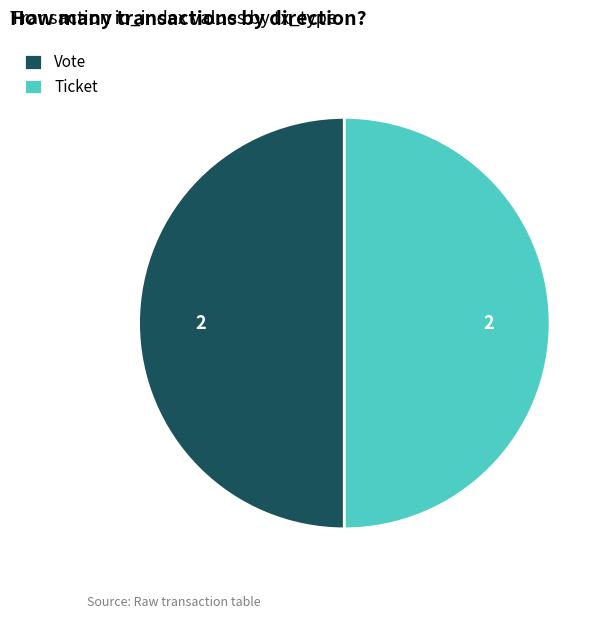

Do Ticket and Vote together represent more than half of the pie?

Yes